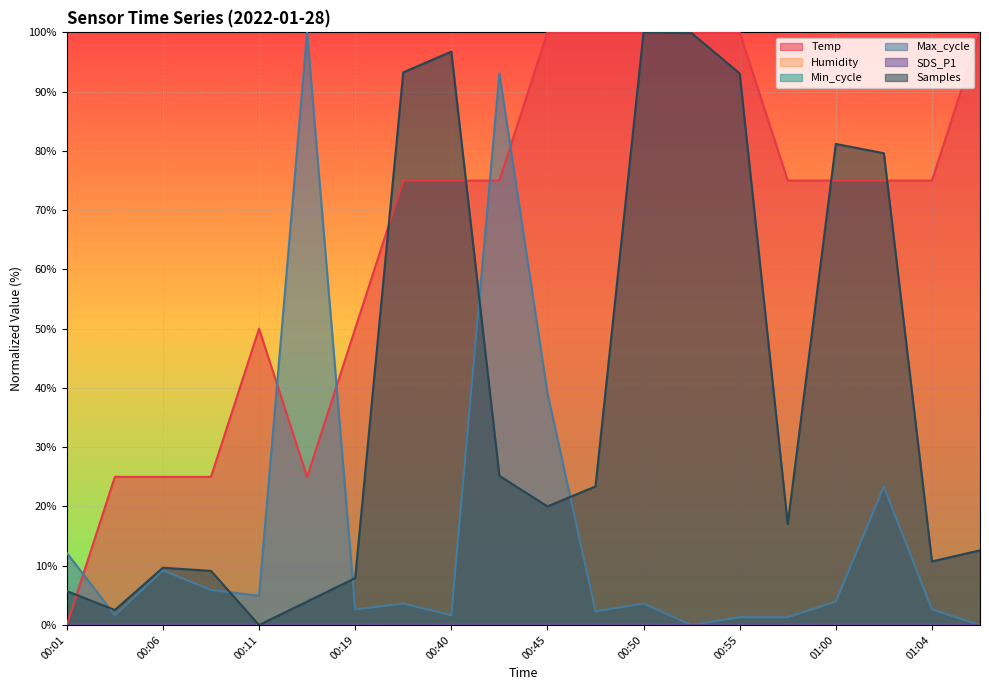

How many values in the Temp series exceed 75?

13